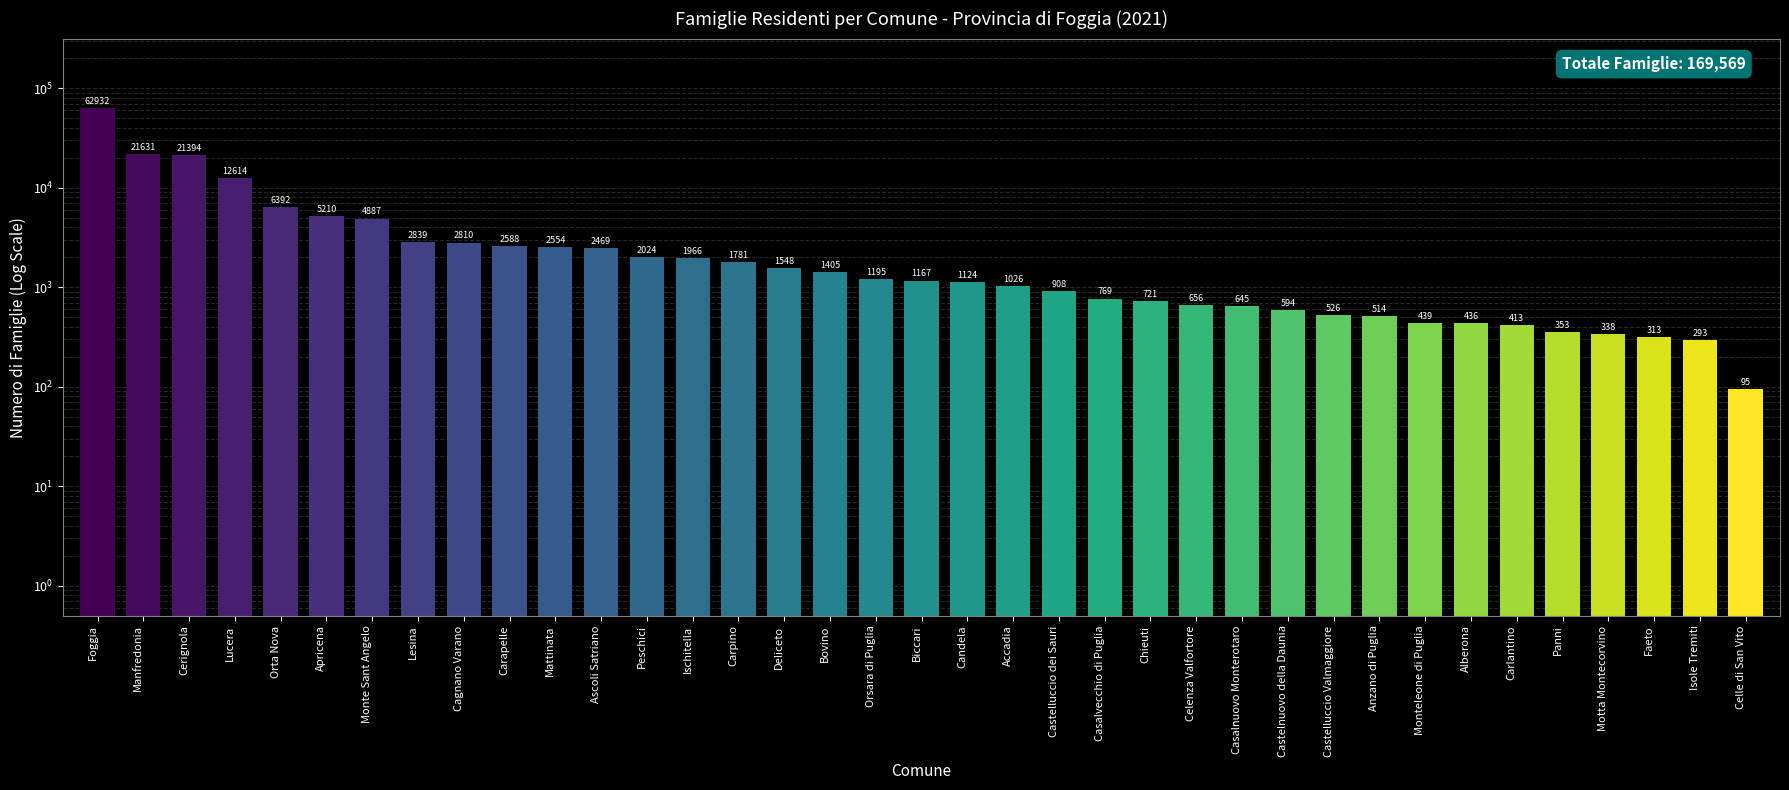

What is the sum of all values?

169569